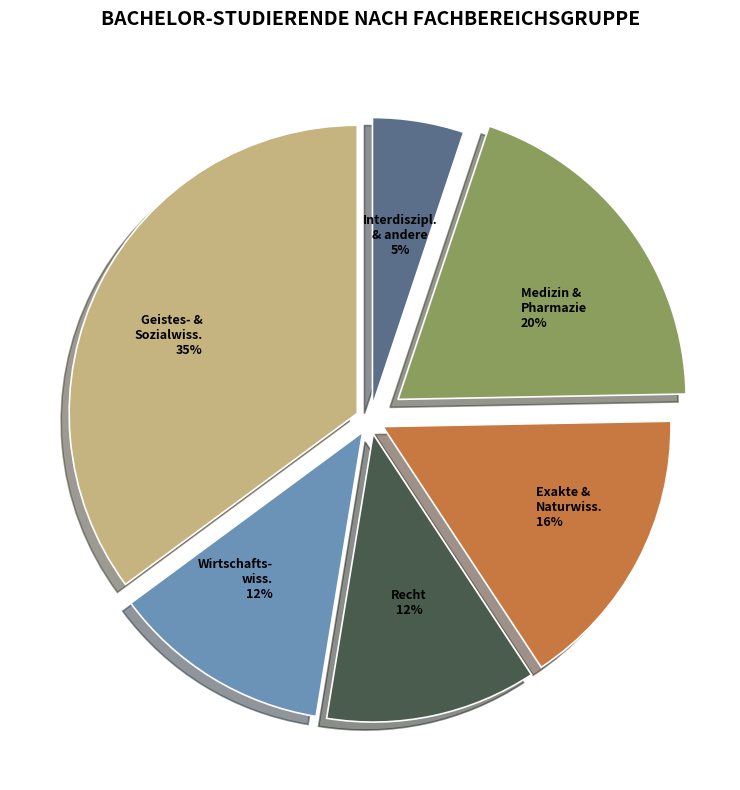

To the nearest percent, what is the difference between the largest and smallest slice percentages?

30%